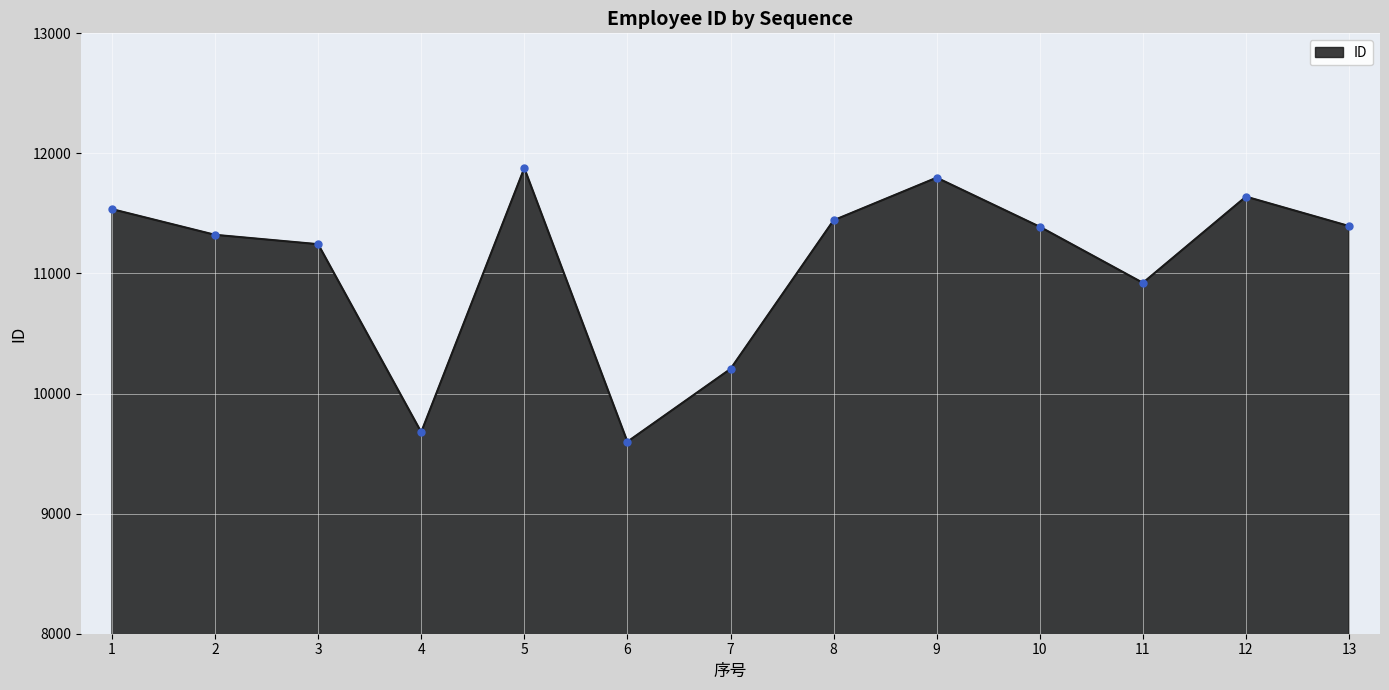

How many series are shown in this chart?

1